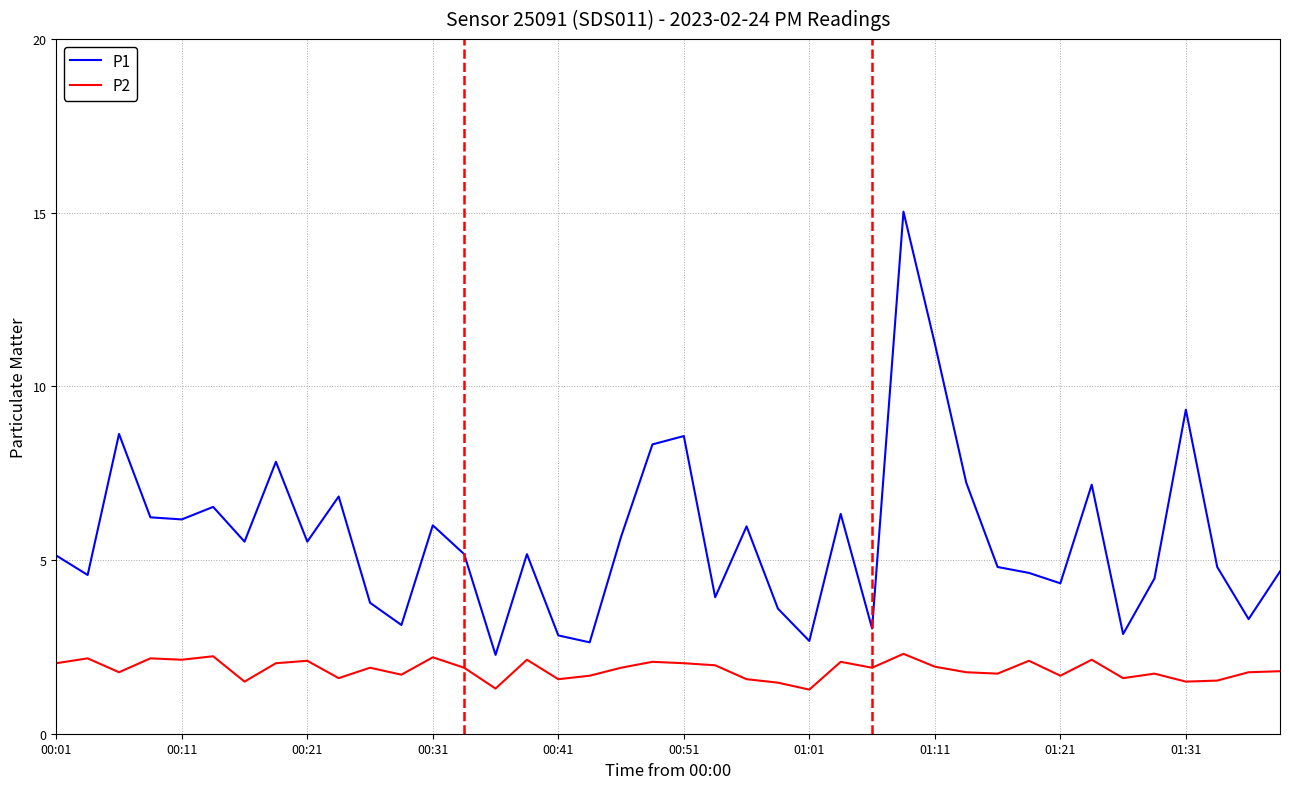

True or false: P1 and P2 intersect in this chart.

False